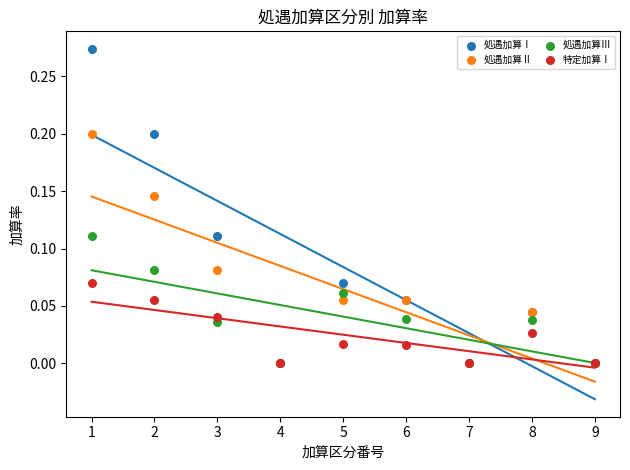

Which series has the largest Y range (max minus min)?

処遇加算Ⅰ